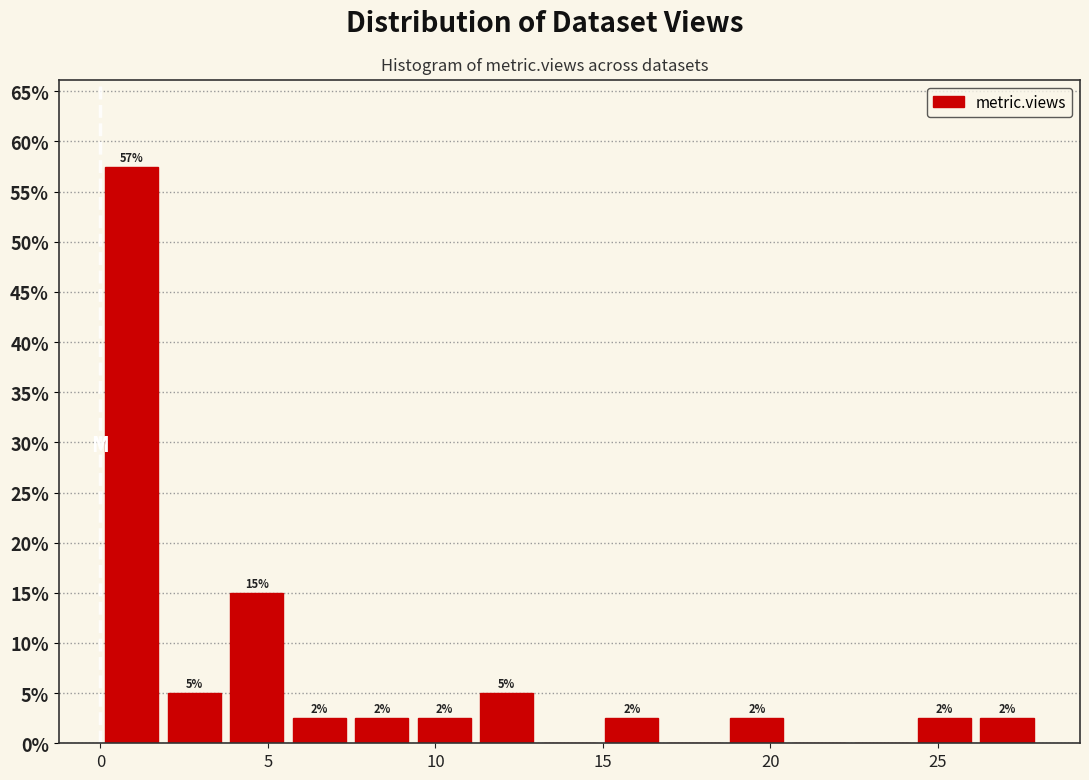

Read against the x-axis, roughly where is the centre of the tallest bar?

1.0